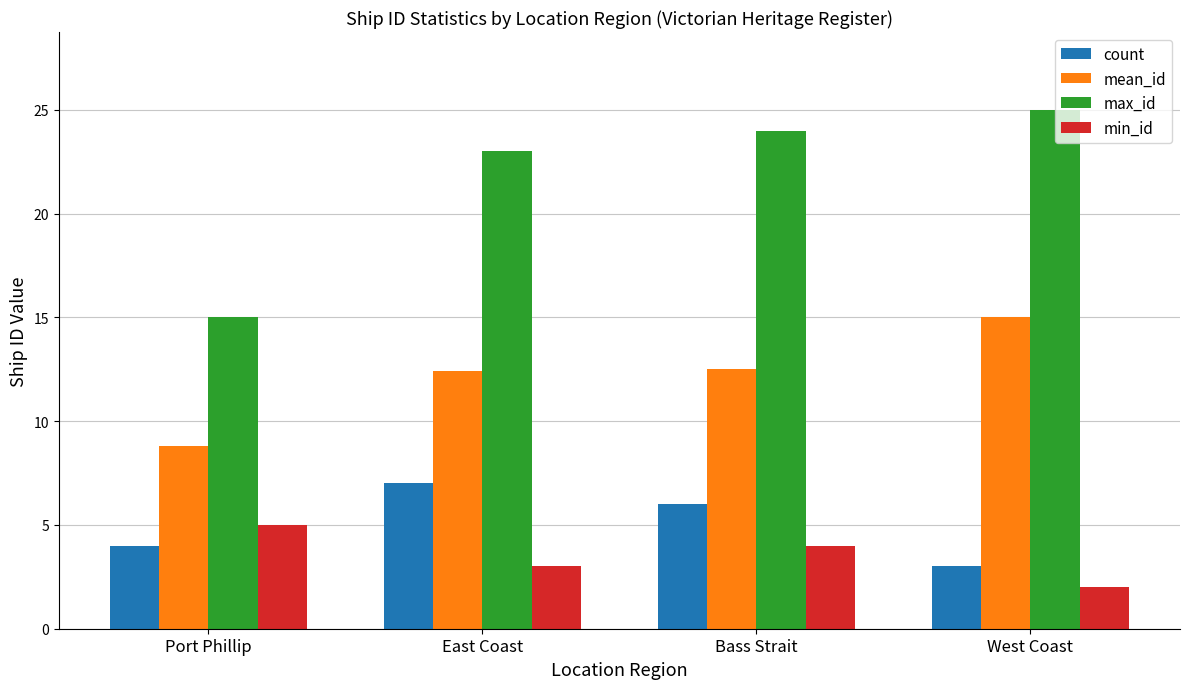

Which category has the lowest value in the min_id series?

West Coast